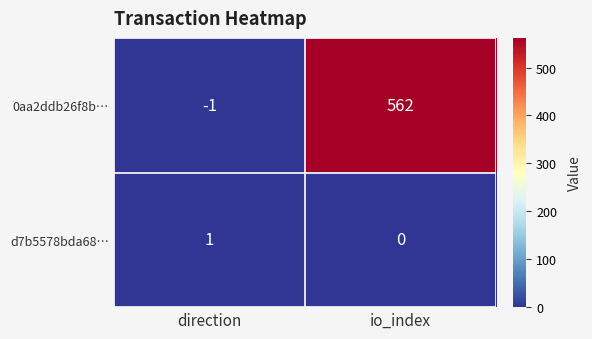

At which category is the sum across all series the highest?

io_index